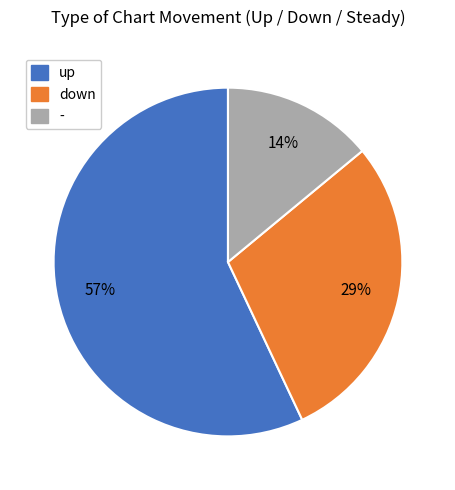

Do up and - together represent more than half of the pie?

Yes